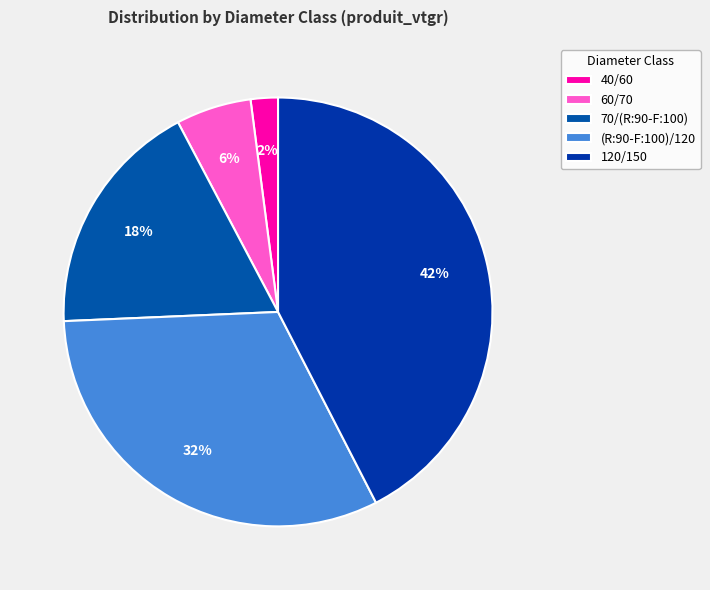

Count the number of slices in the pie.

5